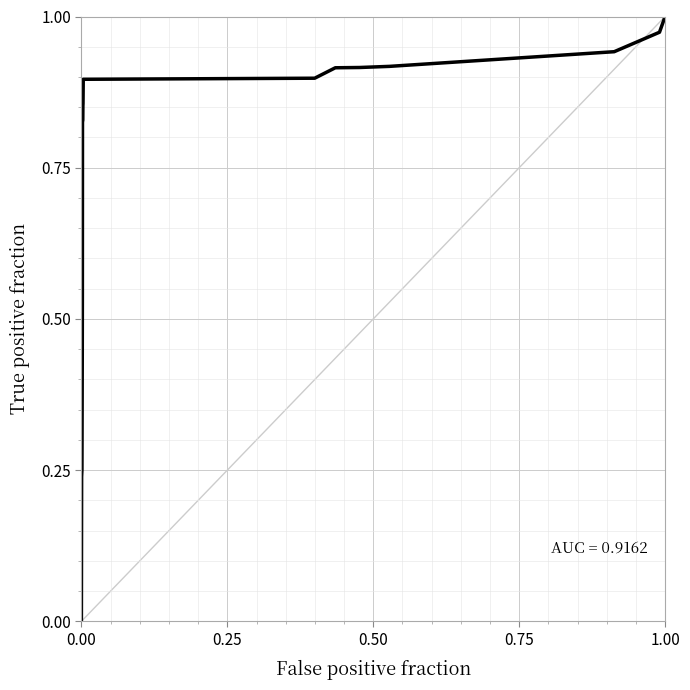

What is the sum of all values?

13.6